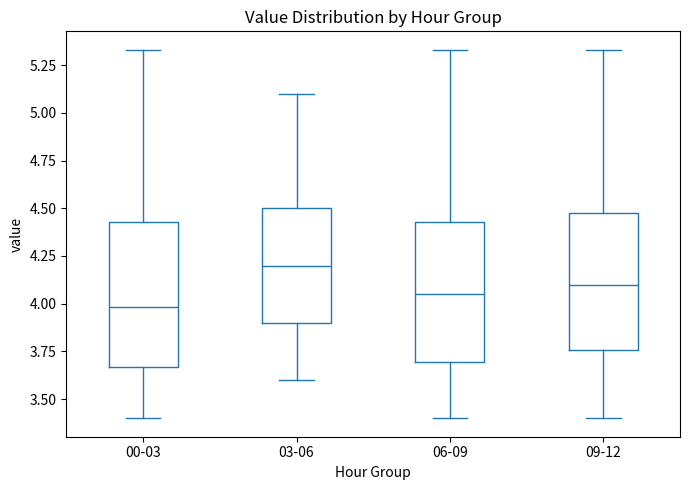

Reading left to right, read every box against the y-axis: the position of its median line, the range the box covers, and the ends of its whiskers. The values are not printed on the chart, so give them approximately, as read against the axis.

00-03: median 4.00, box 3.65 to 4.45, whiskers 3.40 to 5.35
03-06: median 4.20, box 3.90 to 4.50, whiskers 3.60 to 5.10
06-09: median 4.05, box 3.70 to 4.45, whiskers 3.40 to 5.35
09-12: median 4.10, box 3.75 to 4.50, whiskers 3.40 to 5.35